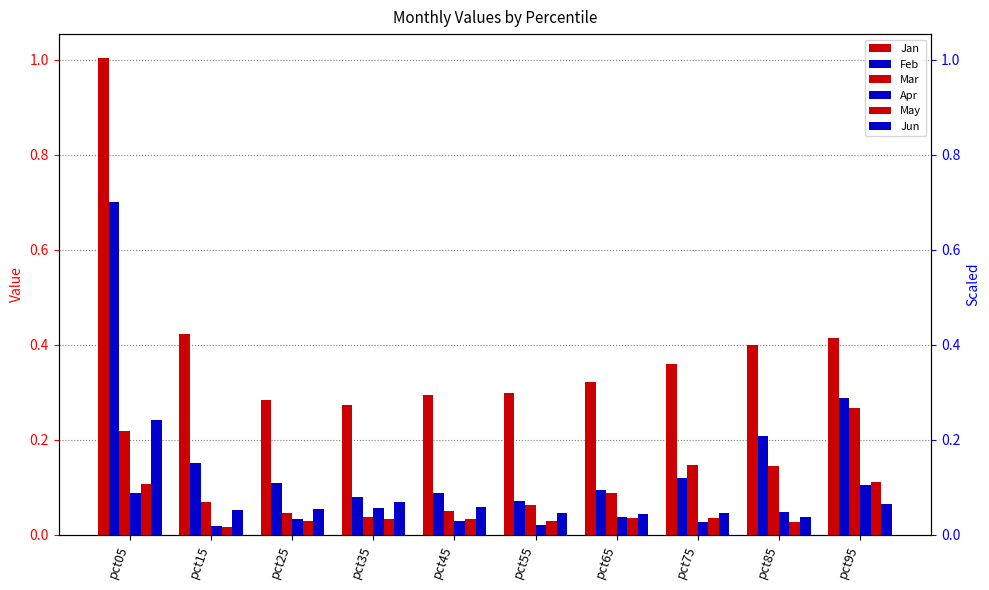

What value does the Jan series have at pct45?

0.3